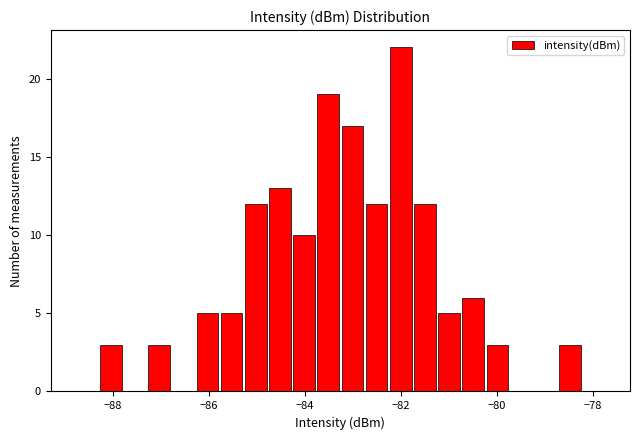

Read against the x-axis, roughly where is the centre of the tallest bar?

-82.0